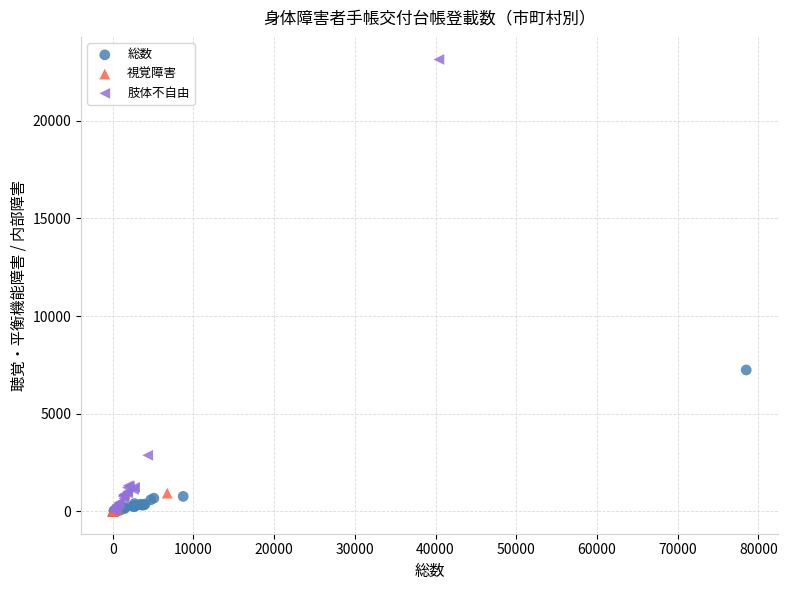

Which series reaches the maximum Y coordinate?

肢体不自由